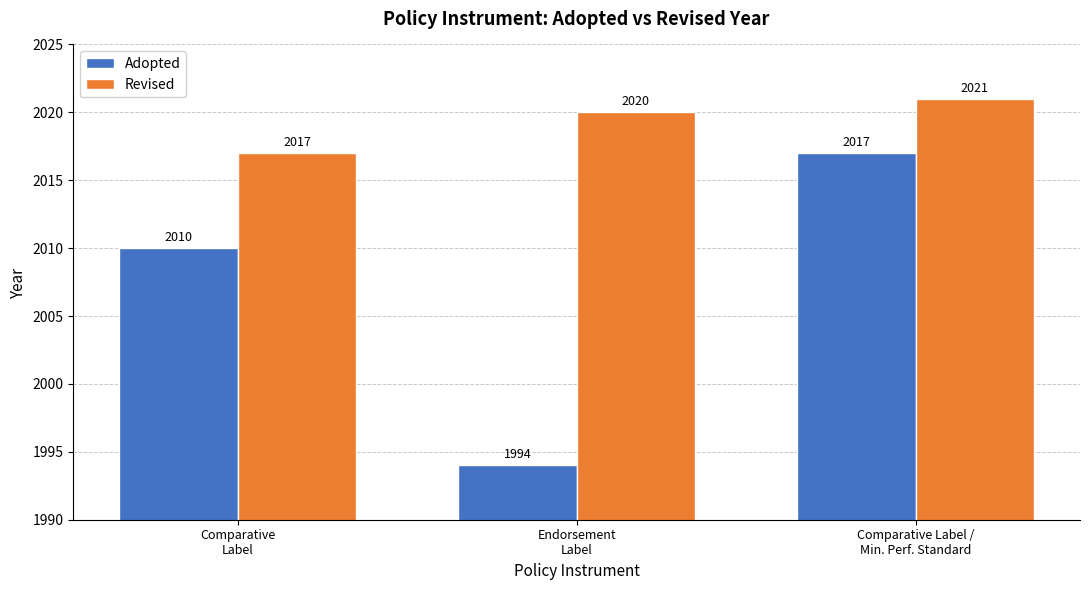

Which label corresponds to the smallest value in the chart?

Endorsement
Label